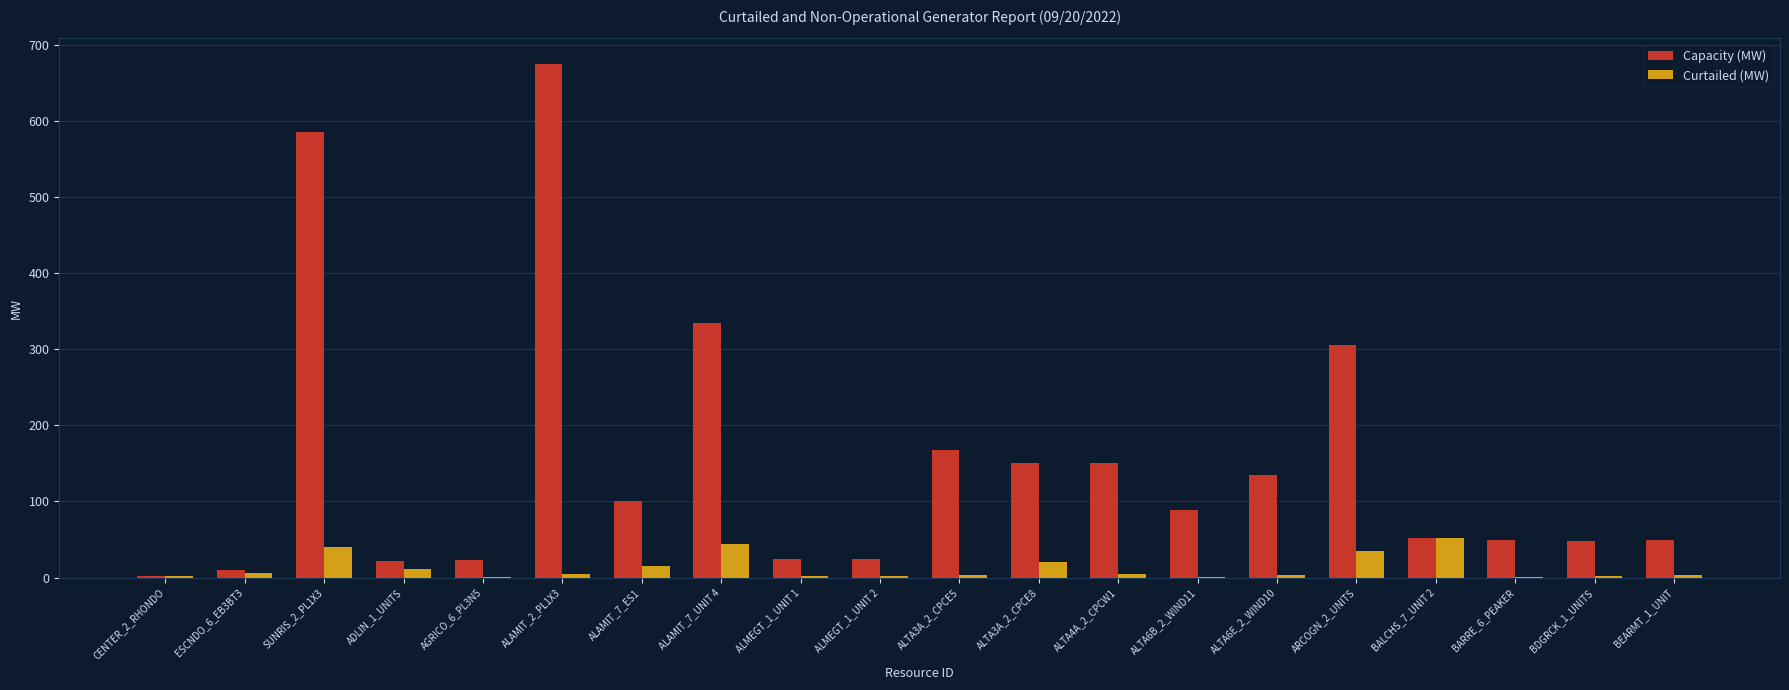

What is the total value across all series at ALMEGT_1_UNIT 1?

27.0